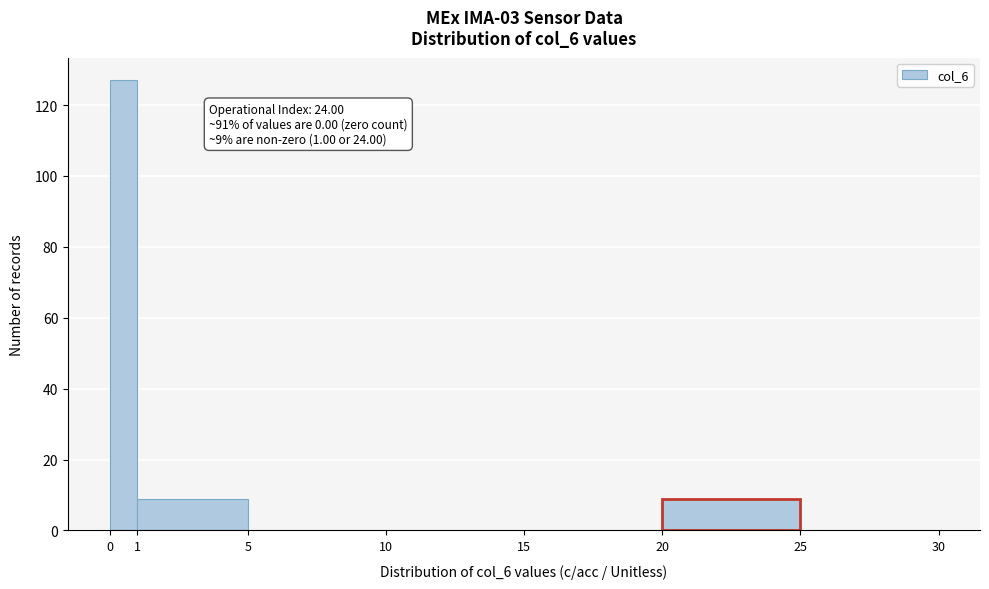

Which range on the x-axis has the tallest bar?

0 to 1